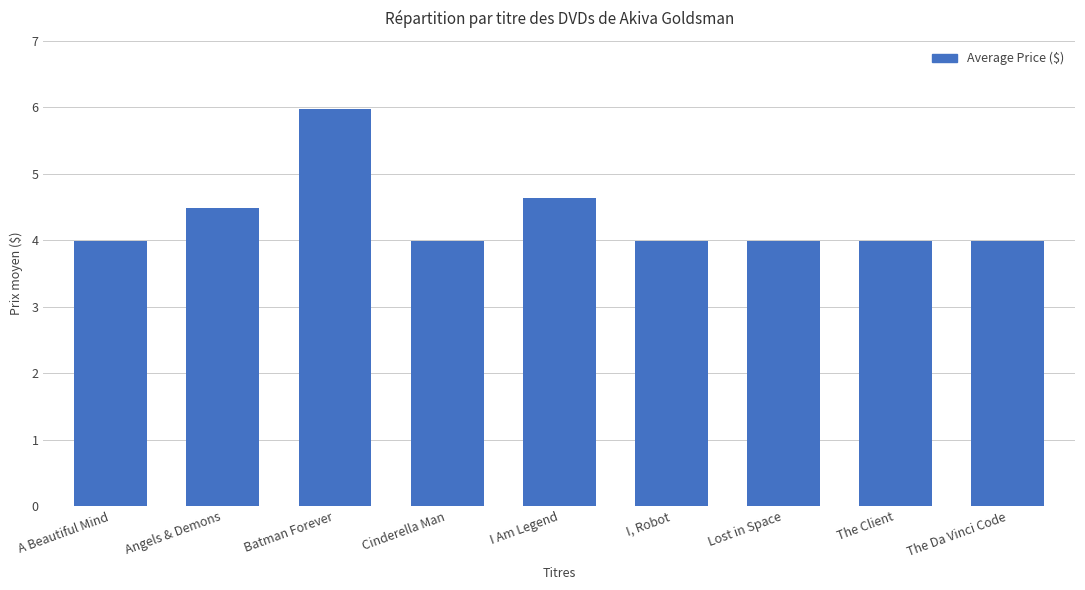

What is the change in value from Batman Forever to Cinderella Man?

-2.0